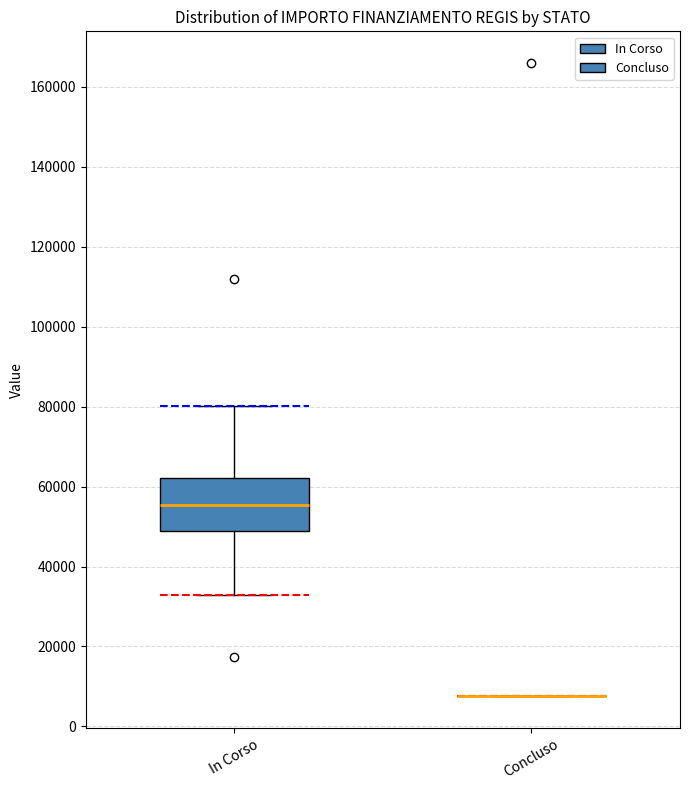

Reading left to right, read every box against the y-axis: the position of its median line, the range the box covers, and the ends of its whiskers. The values are not printed on the chart, so give them approximately, as read against the axis.

In Corso: median 56000, box 48000 to 62000, whiskers 32000 to 80000
Concluso: box collapsed to a line at 8000, whiskers 8000 to 8000